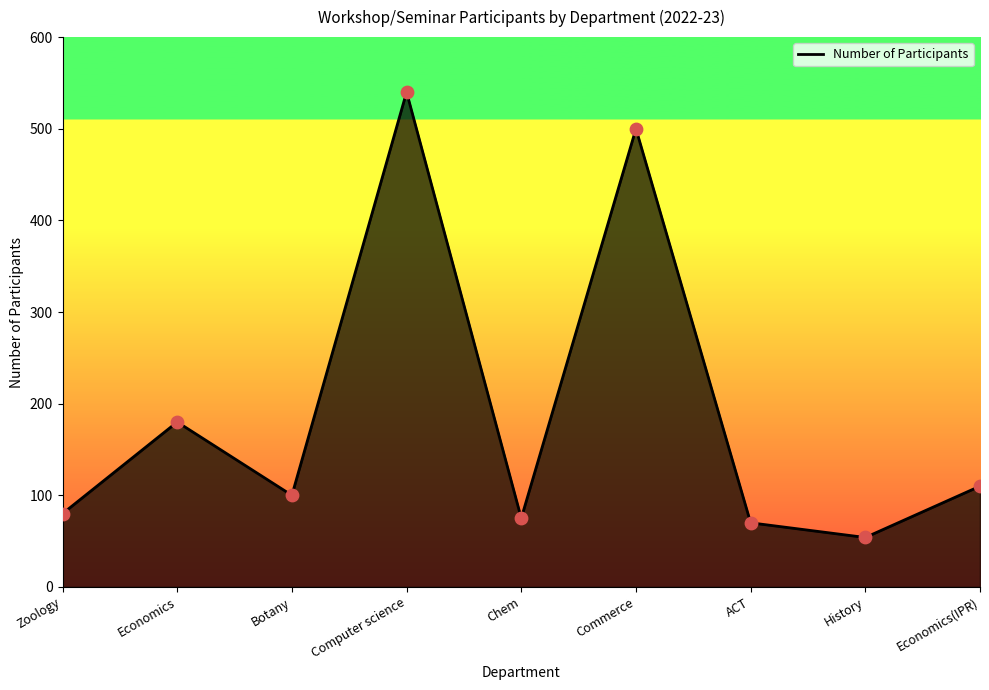

Approximately how many times larger is the value at Economics compared to Economics(IPR)?

1.6